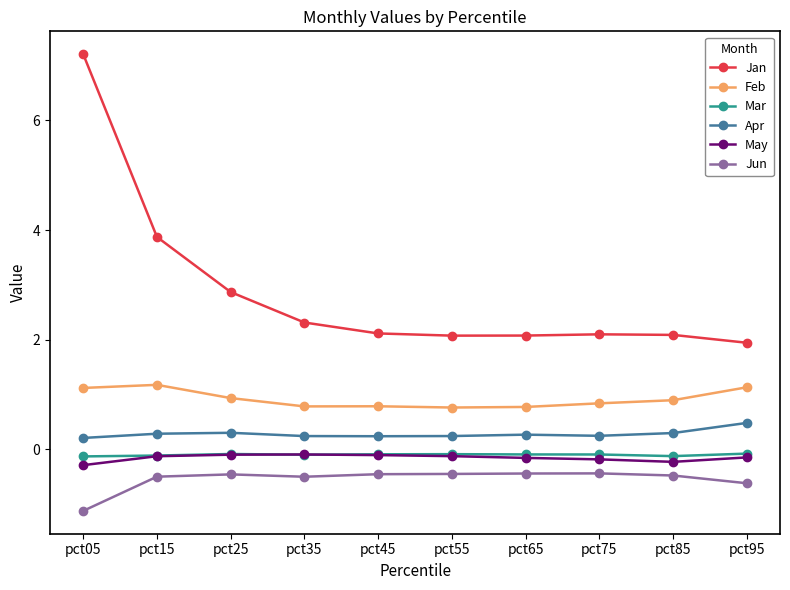

What is the lowest value of the Feb series?

0.8